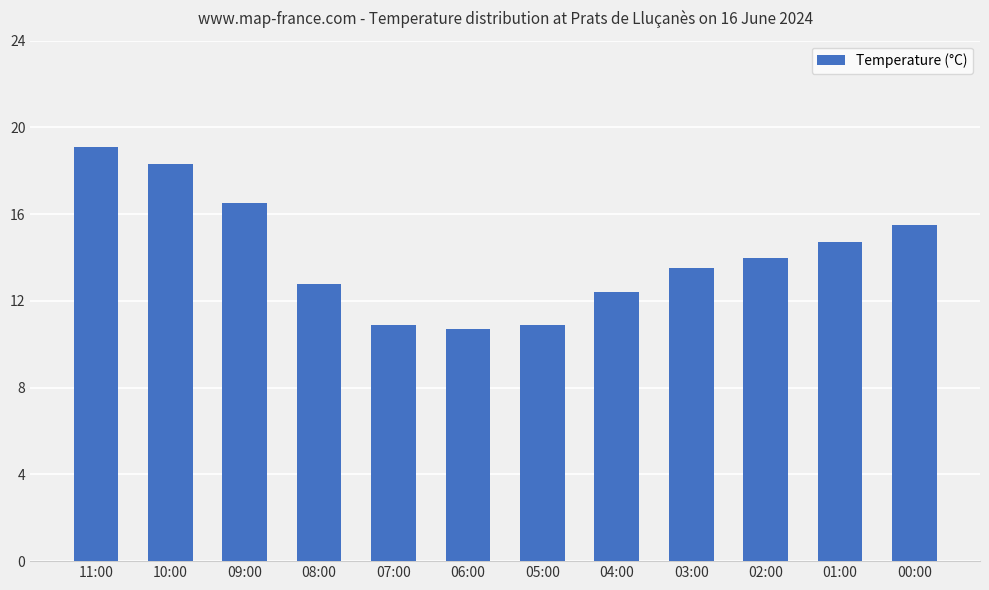

Where is the data nearest to the value 14?

02:00